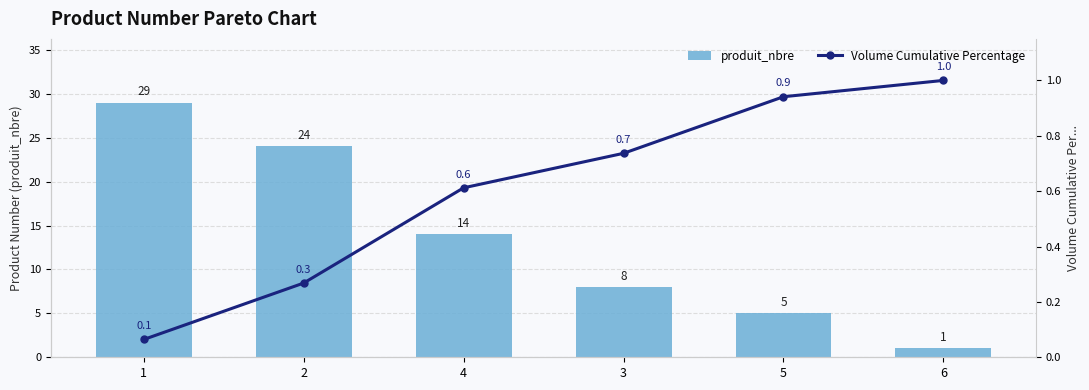

How many categories are shown in the chart?

6